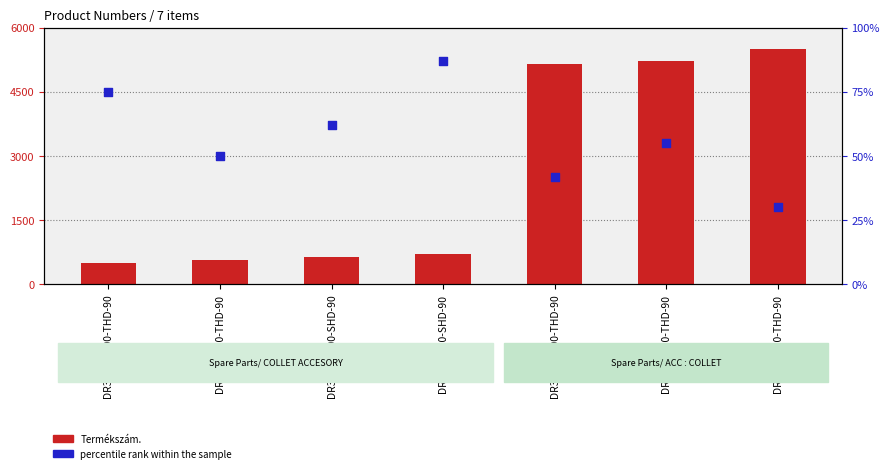

Which series reaches the maximum Y coordinate?

Termékszám.